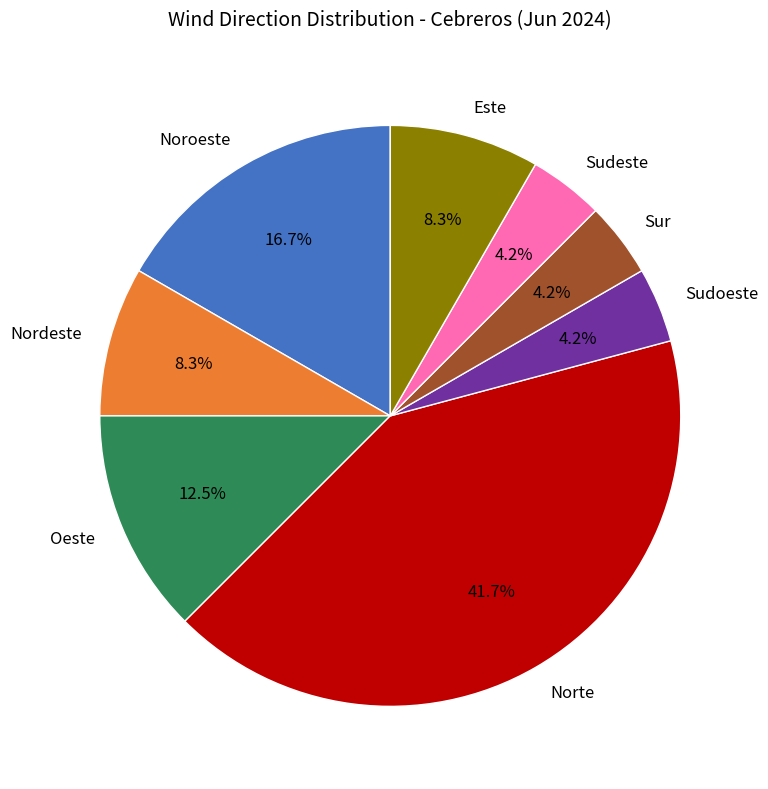

Which slice is the largest?

Norte